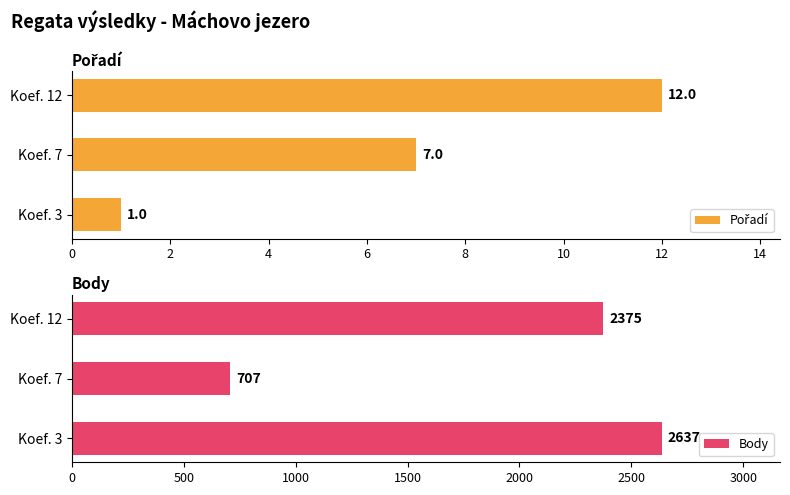

What are all the series names shown in the legend?

Pořadí, Body